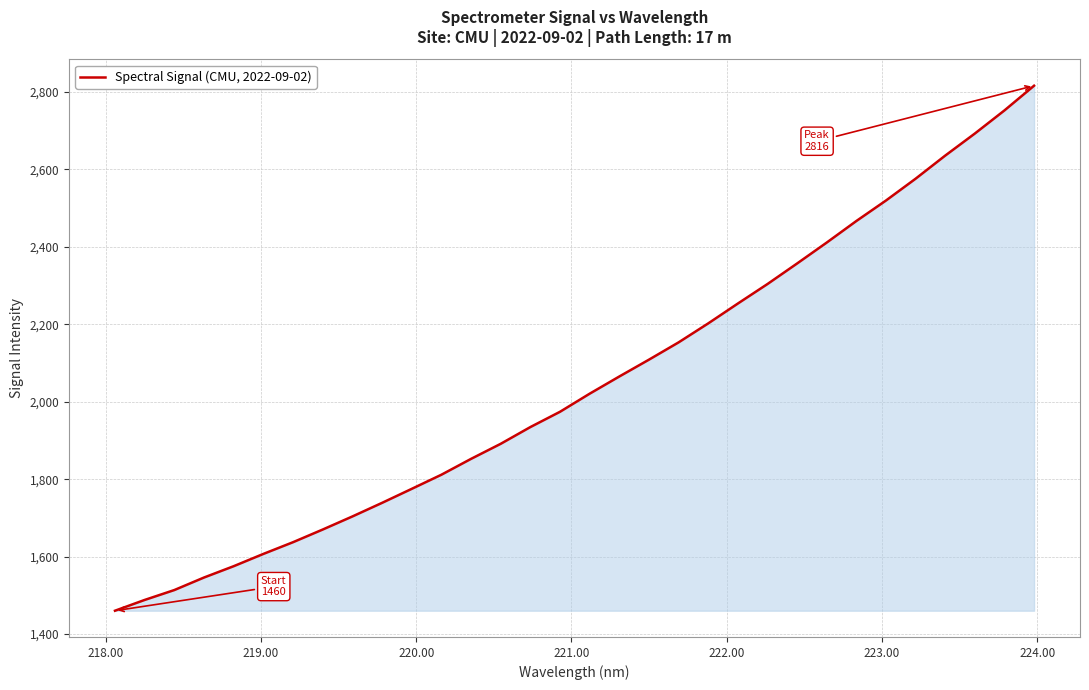

What is the maximum value shown in the chart?

2816.0